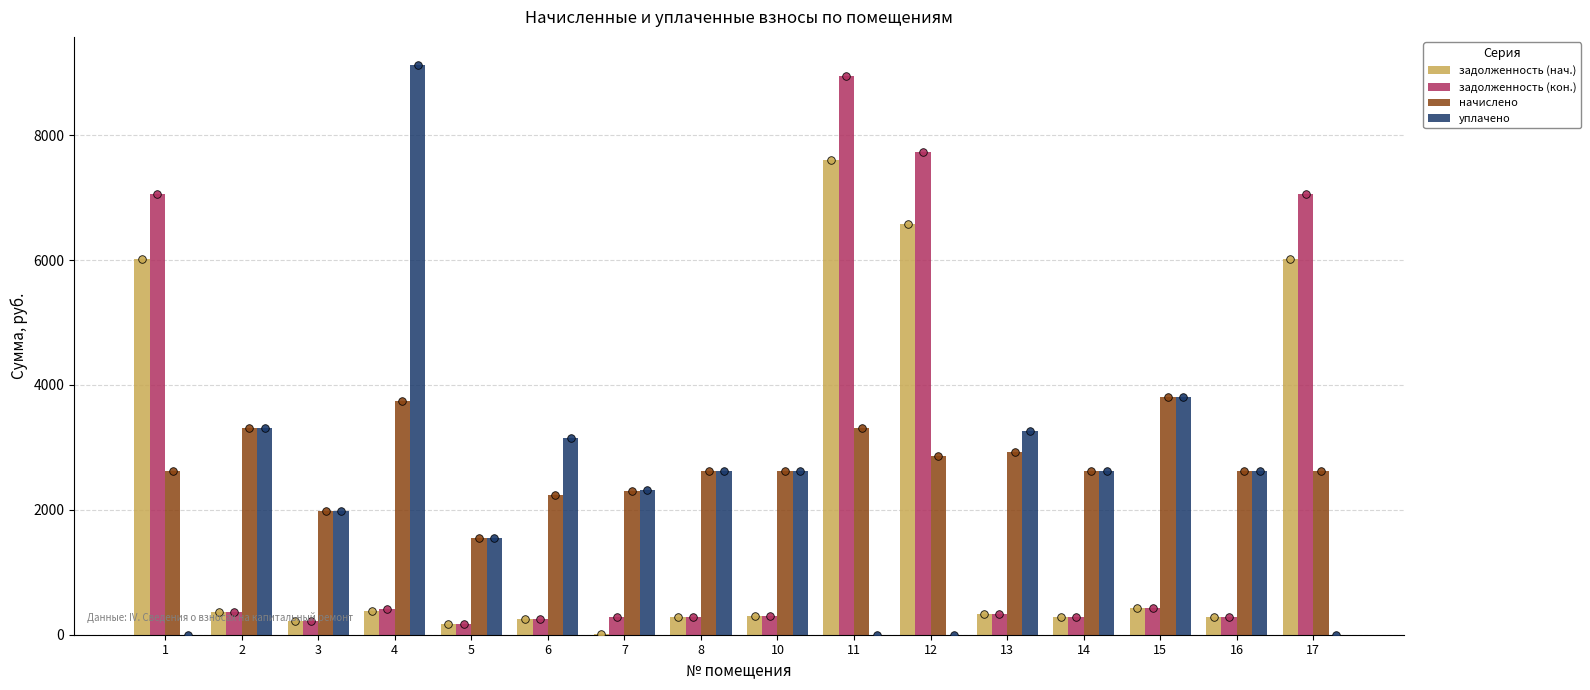

At which category is the sum across all series the highest?

11